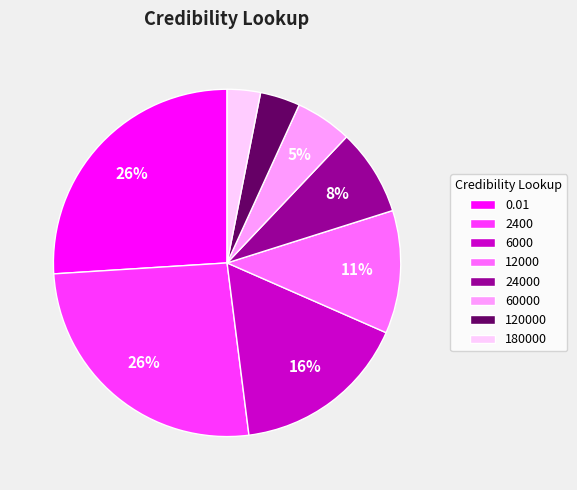

Between 0.01 and 12000, which is larger?

0.01